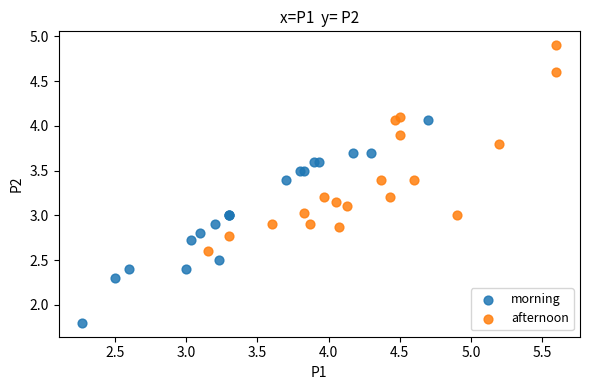

Which series contains the highest Y value?

afternoon